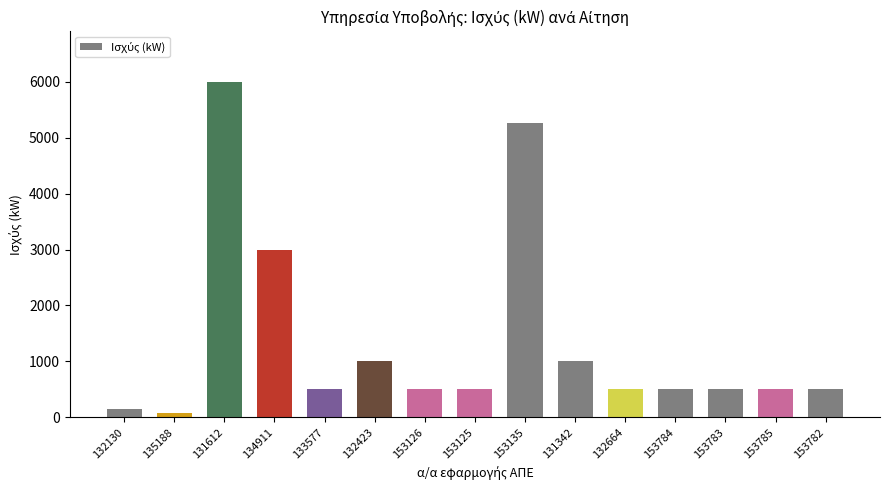

Are the bars grouped side by side (vs. stacked)?

No